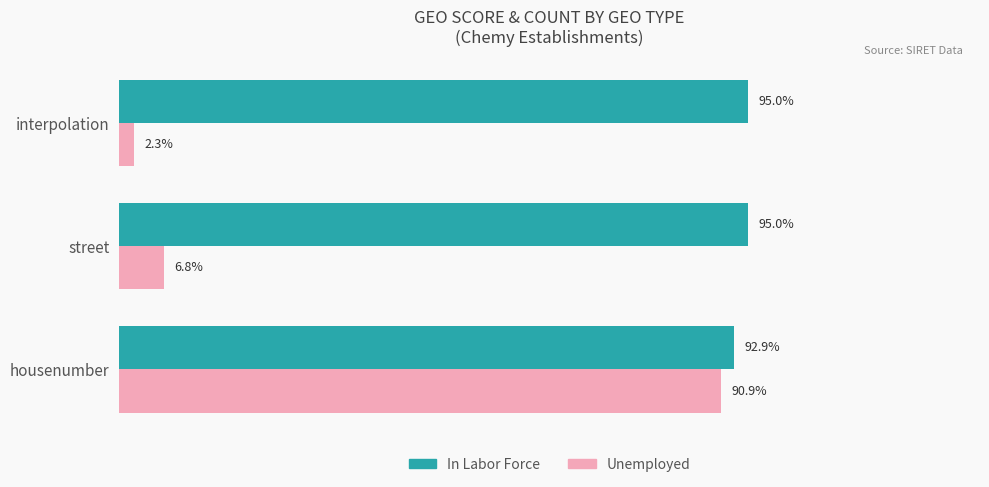

Which series has the widest spread of values?

Unemployed